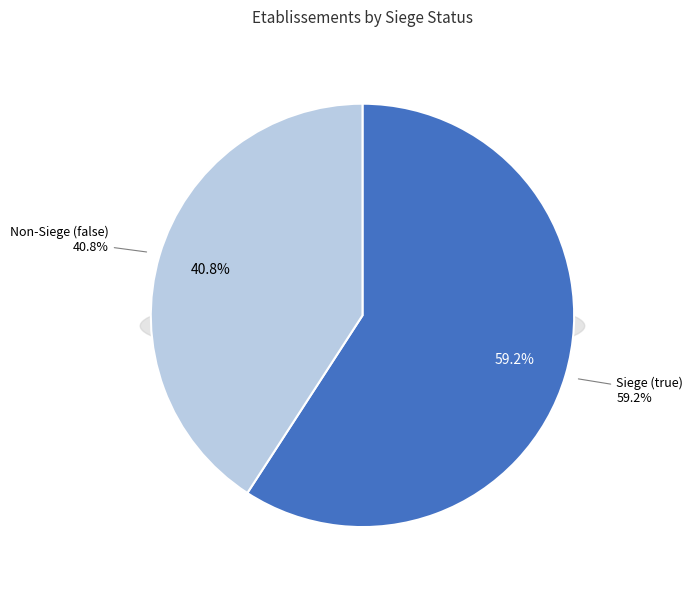

Rank the categories by value from lowest to highest.

false, true